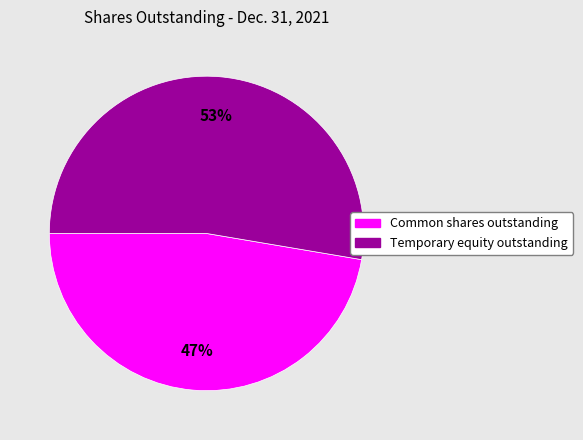

Is there a majority slice in this chart?

Yes